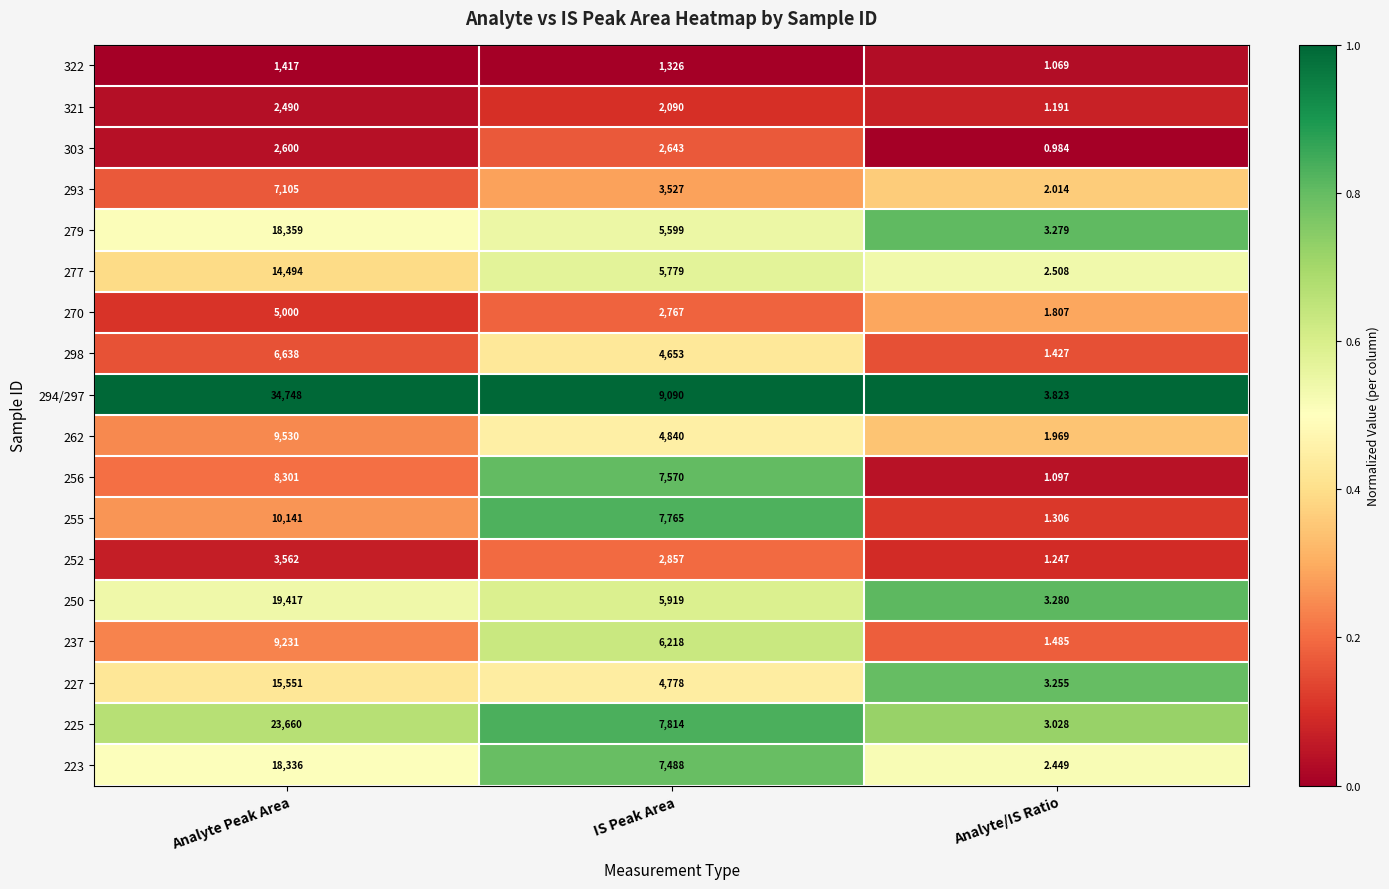

Is the value of 223 at Analyte Peak Area greater than the value of 298 at Analyte Peak Area?

Yes